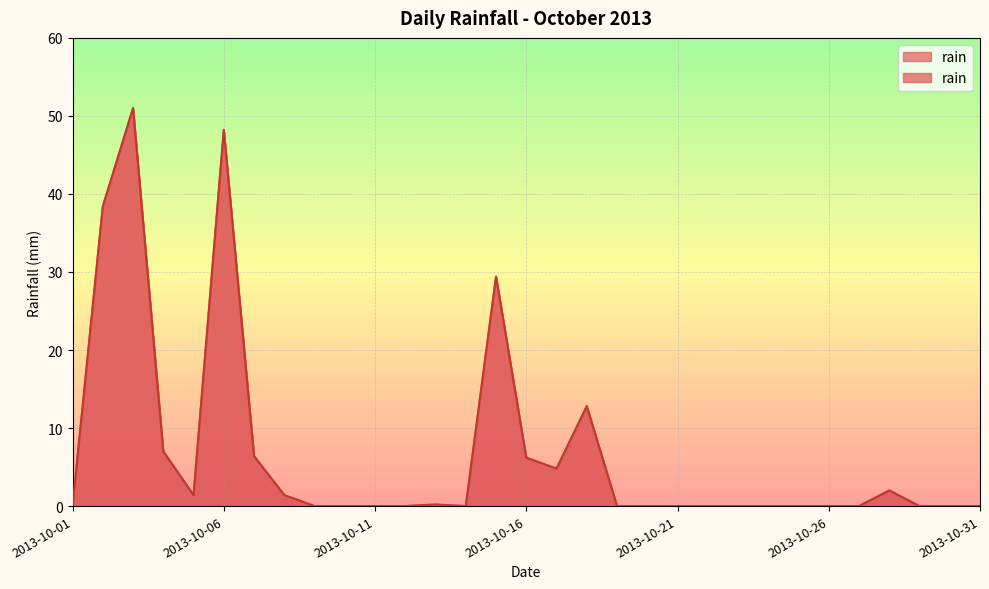

List the labels in order of value, smallest first.

2013-10-01, 2013-10-09, 2013-10-10, 2013-10-11, 2013-10-12, 2013-10-14, 2013-10-19, 2013-10-20, 2013-10-21, 2013-10-22, 2013-10-23, 2013-10-24, 2013-10-25, 2013-10-26, 2013-10-27, 2013-10-29, 2013-10-30, 2013-10-31, 2013-10-13, 2013-10-05, 2013-10-08, 2013-10-28, 2013-10-17, 2013-10-16, 2013-10-07, 2013-10-04, 2013-10-18, 2013-10-15, 2013-10-02, 2013-10-06, 2013-10-03